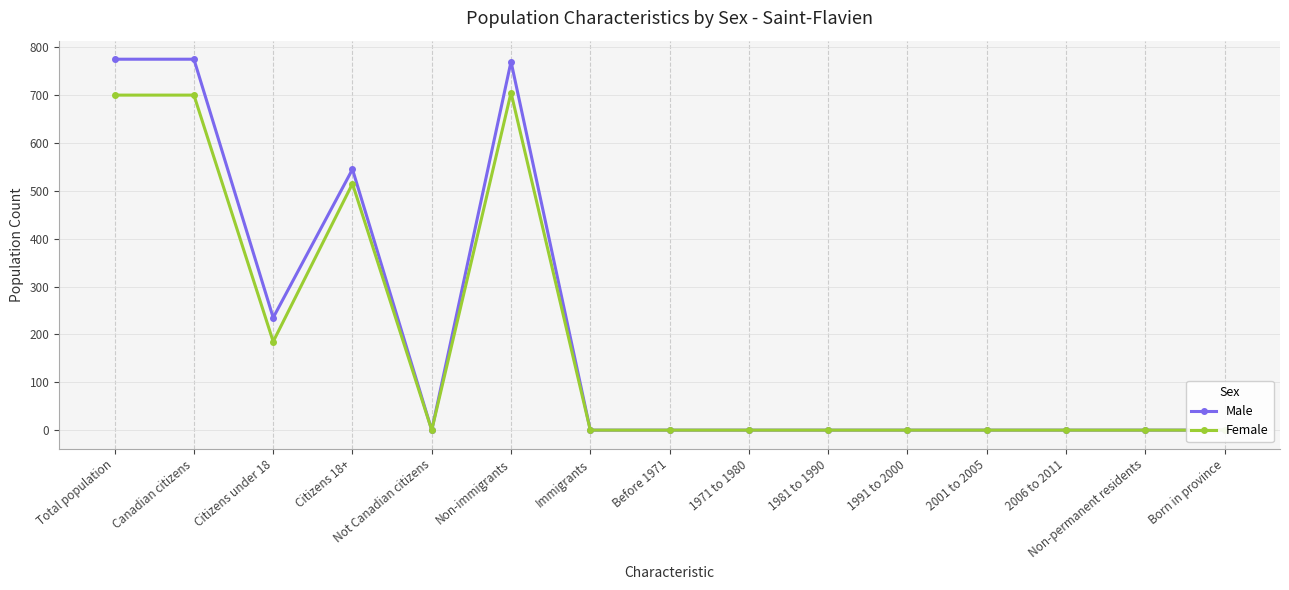

What is the approximate value of Female at Canadian citizens?

700